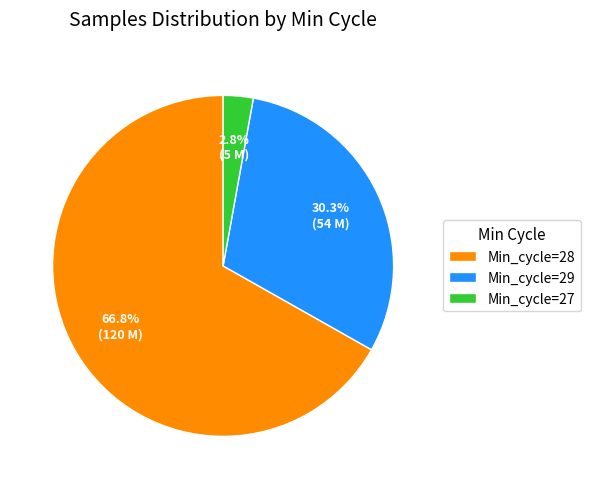

What is the smallest slice in the pie chart?

Min_cycle=27